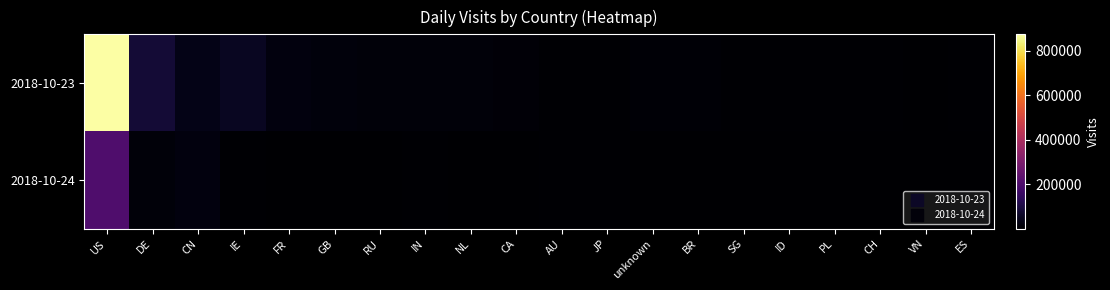

Between JP and unknown, which series saw the biggest shift?

2018-10-24